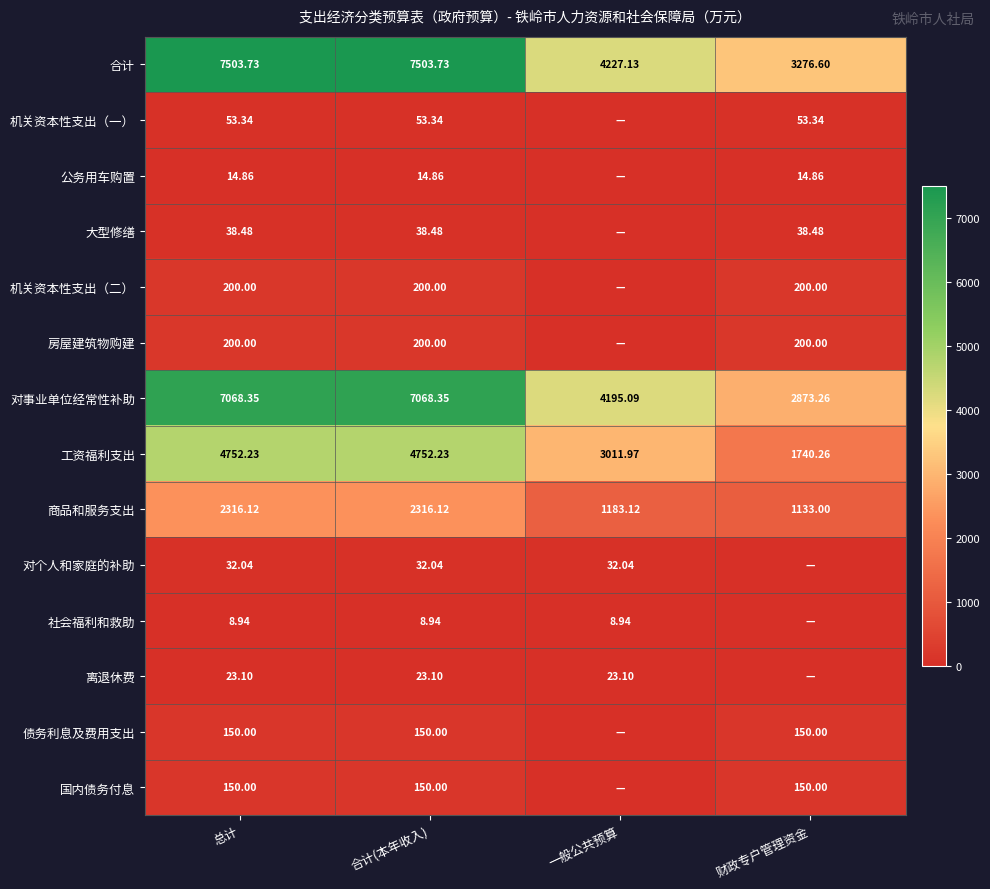

What is the sum of the 商品和服务支出 values at 财政专户管理资金 and 一般公共预算?

2316.1